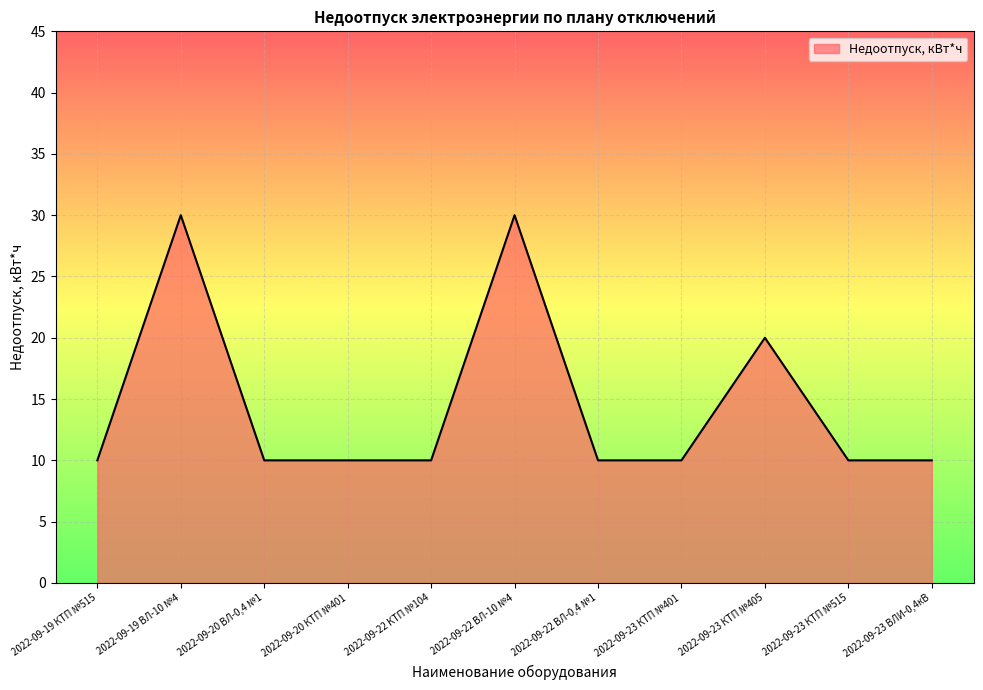

The chart shows a value of 10 at 2022-09-20 КТП №401. True or false?

True